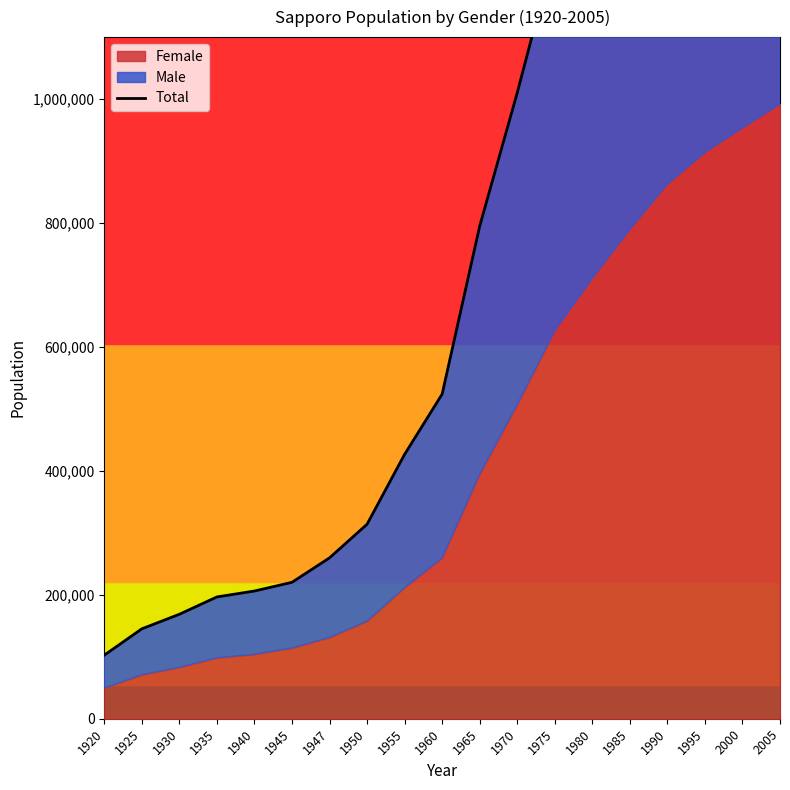

How many data points does each series have?

19